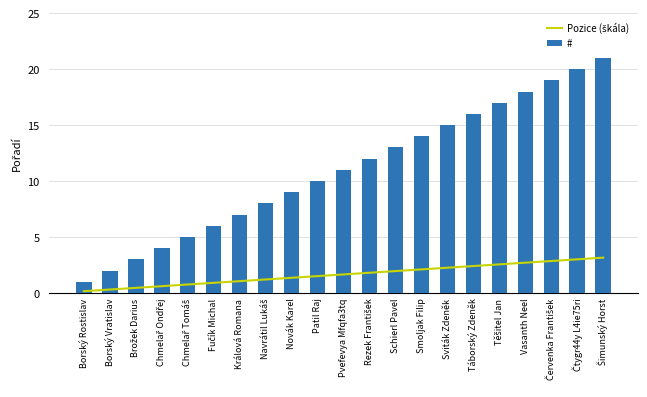

The # series shows 3.0 at Brožek Darius. True or false?

True